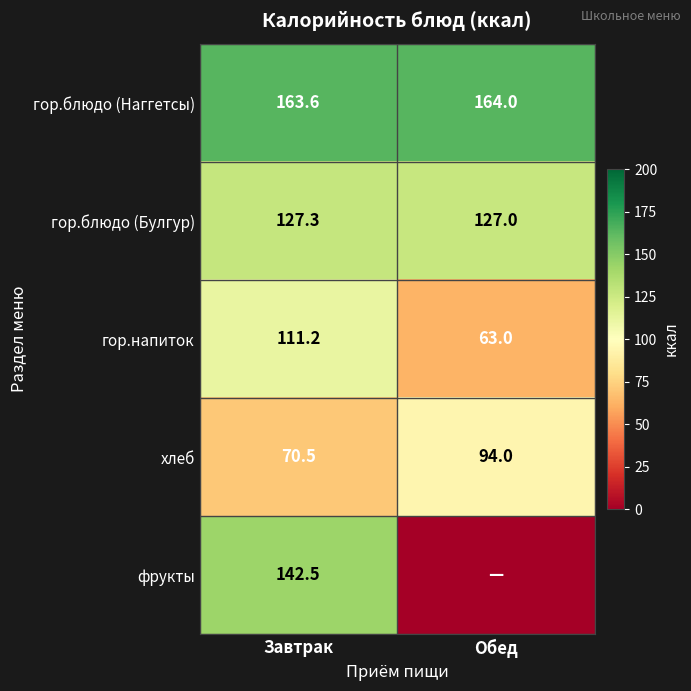

What is the sum of the гор.блюдо (Булгур) values at Завтрак and Обед?

254.3